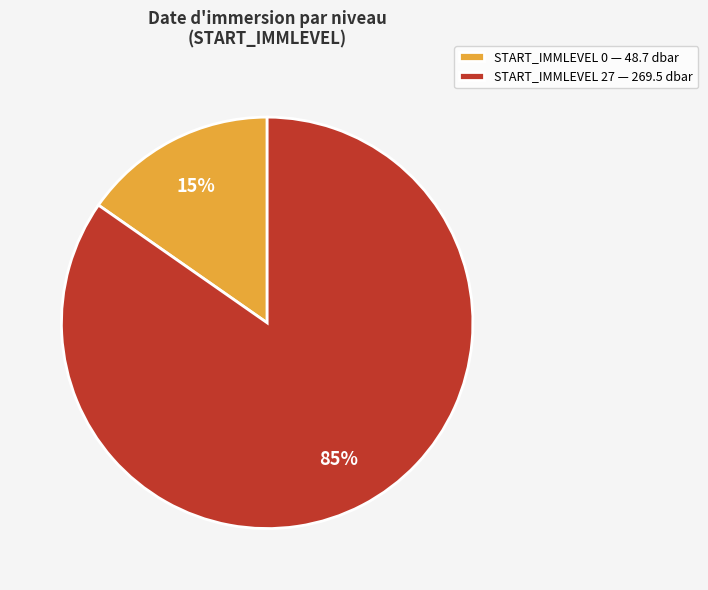

Does any single category account for the majority?

Yes